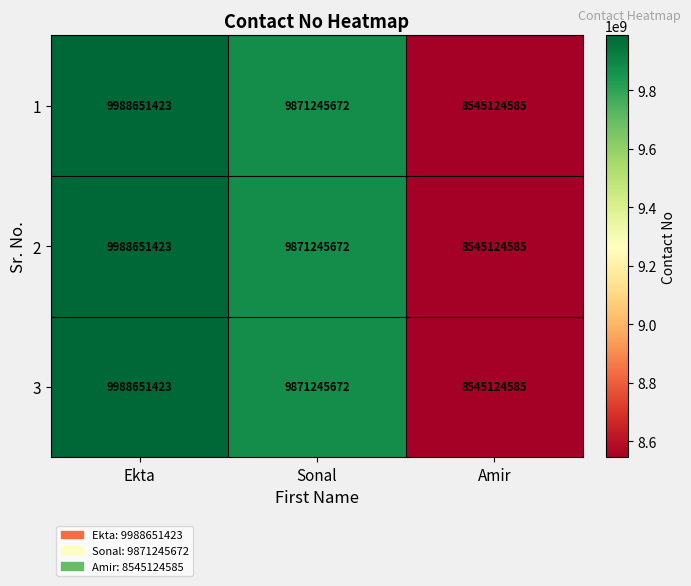

At which label is 2 closest to 9266888004?

Sonal